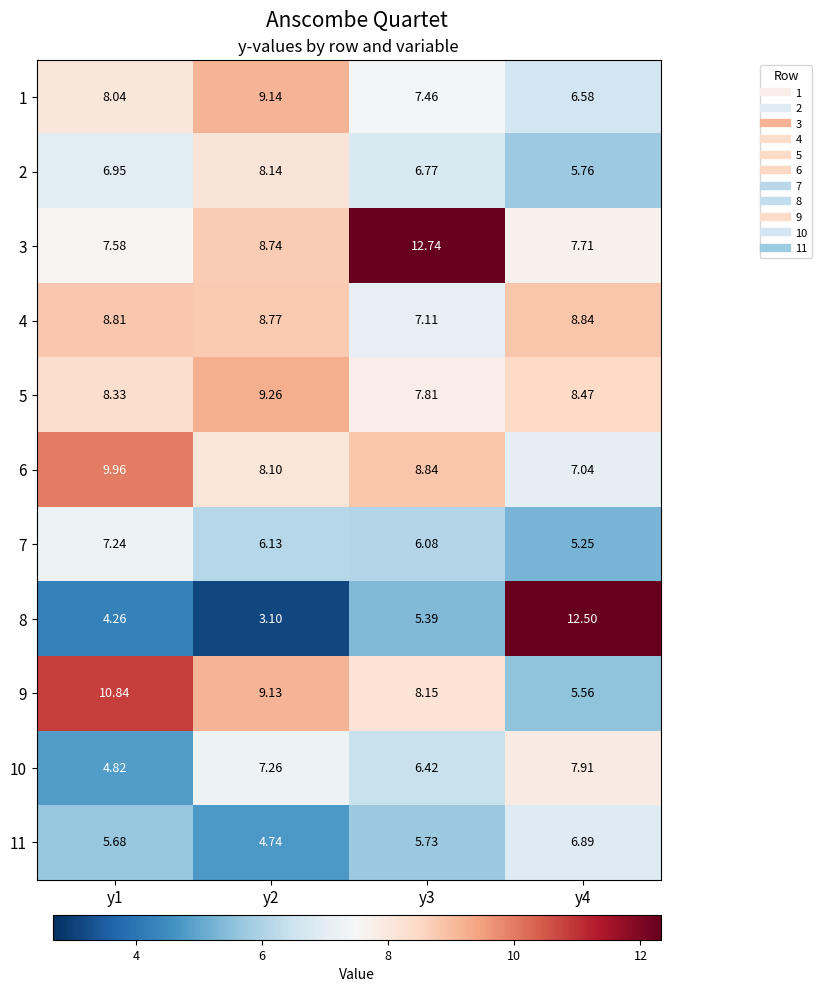

How many series are shown in this chart?

11